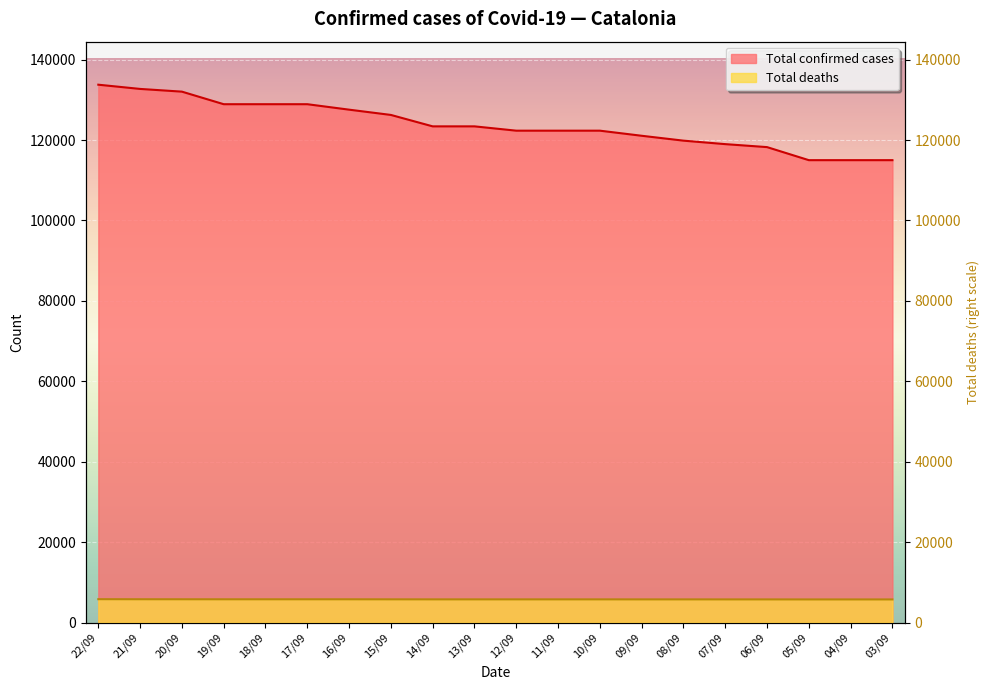

Count the number of categories in the chart.

20